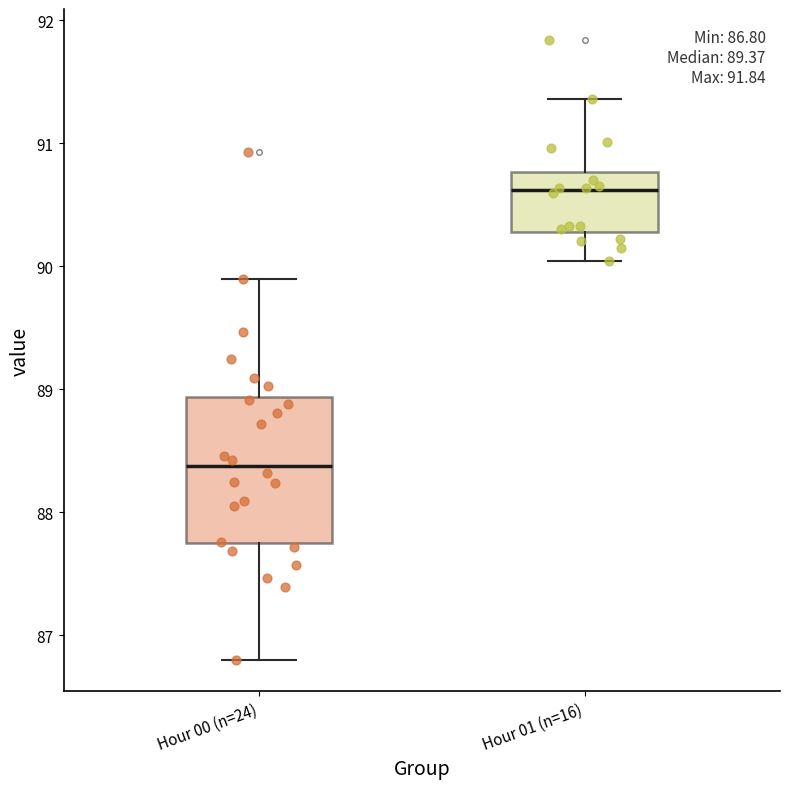

Which box is the tallest, from its lower edge to its upper edge?

Hour 00 (n=24)